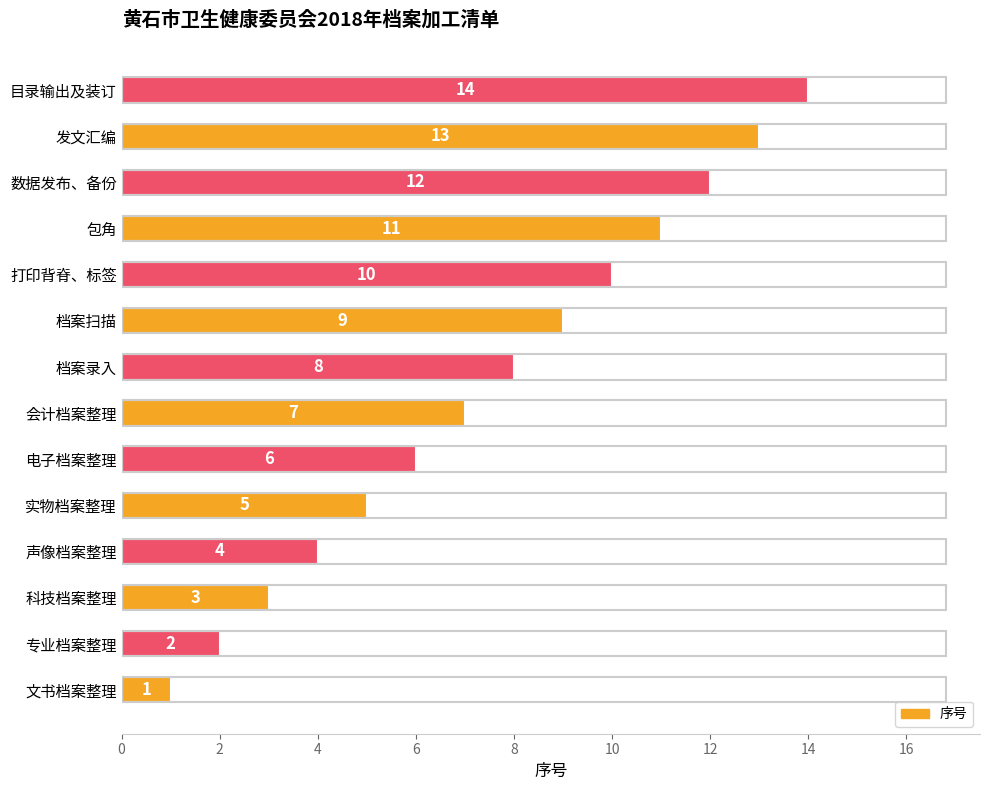

The chart shows a value of 1 at 科技档案整理. True or false?

False